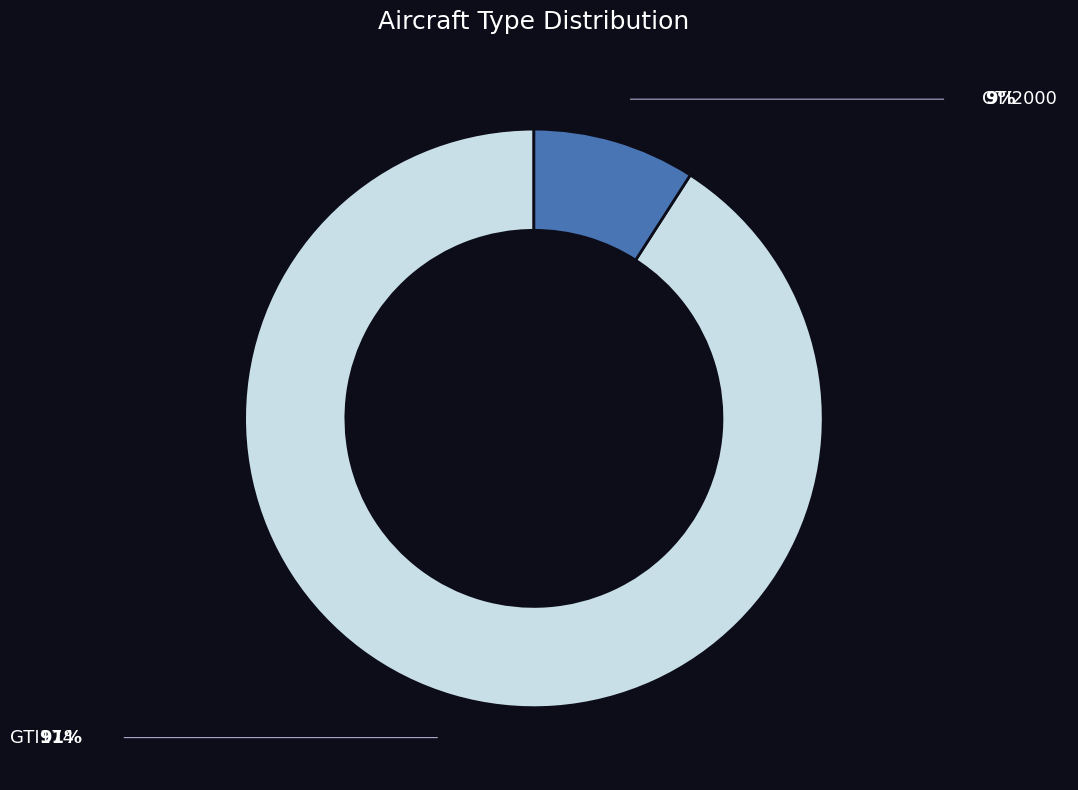

To the nearest percent, what is the difference between the GTI174 and GTI2000 slice percentages?

82%